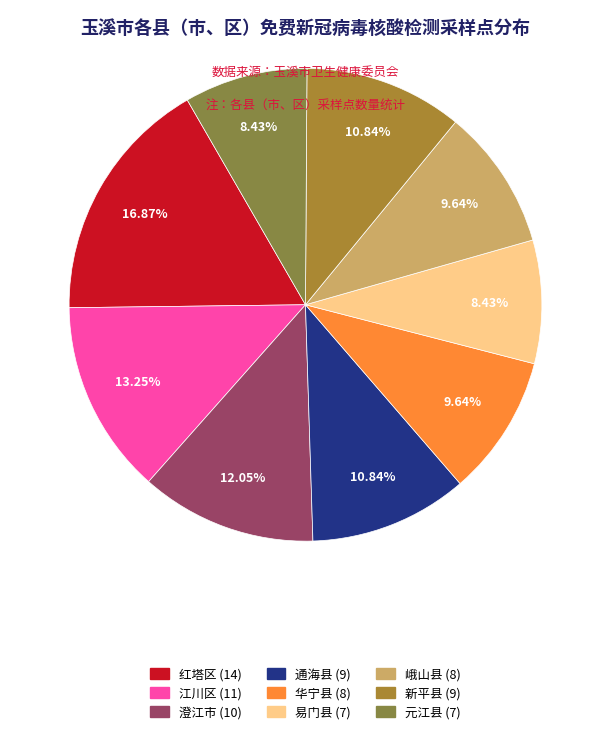

Is there any slice that represents more than half of the pie?

No